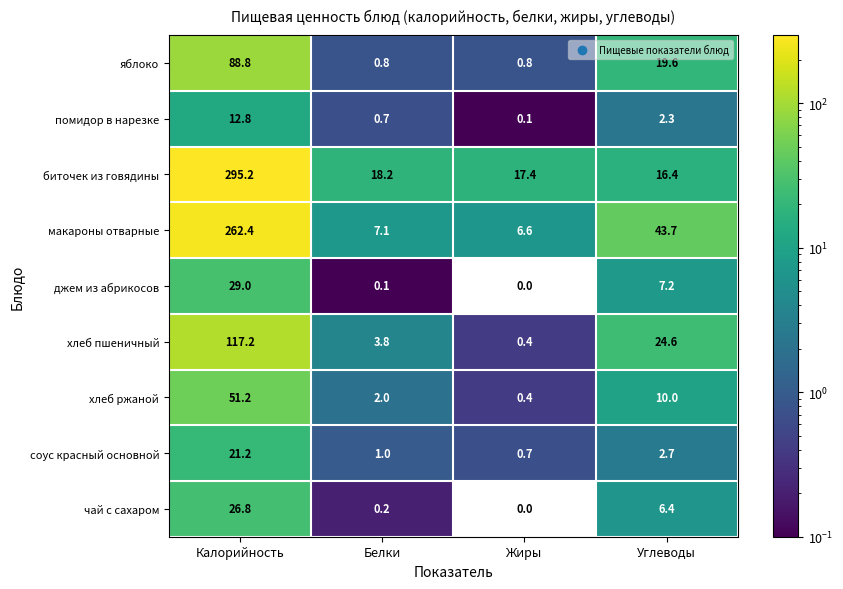

True or false: яблоко has a value of 0.8 at Жиры.

True